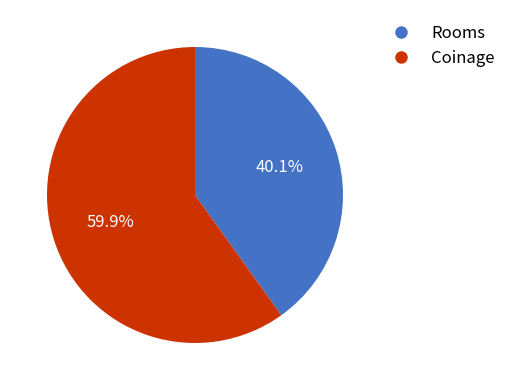

What percentage is the Rooms slice, to the nearest percent?

40%